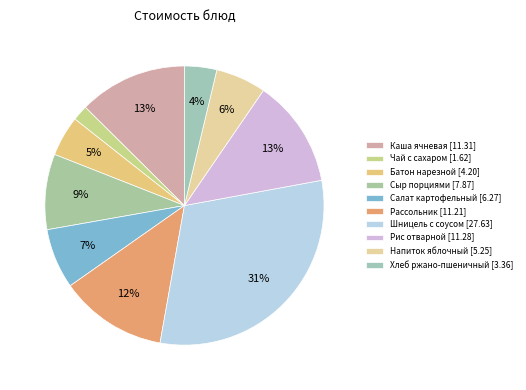

Count the number of slices in the pie.

10